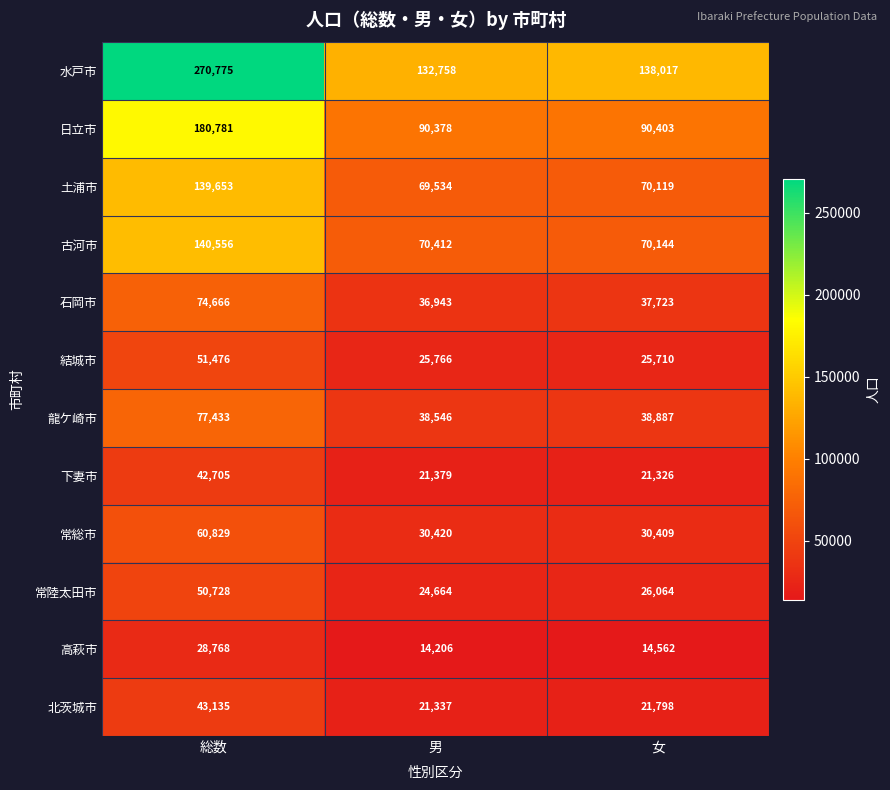

Which series changed the most between 男 and 女?

水戸市